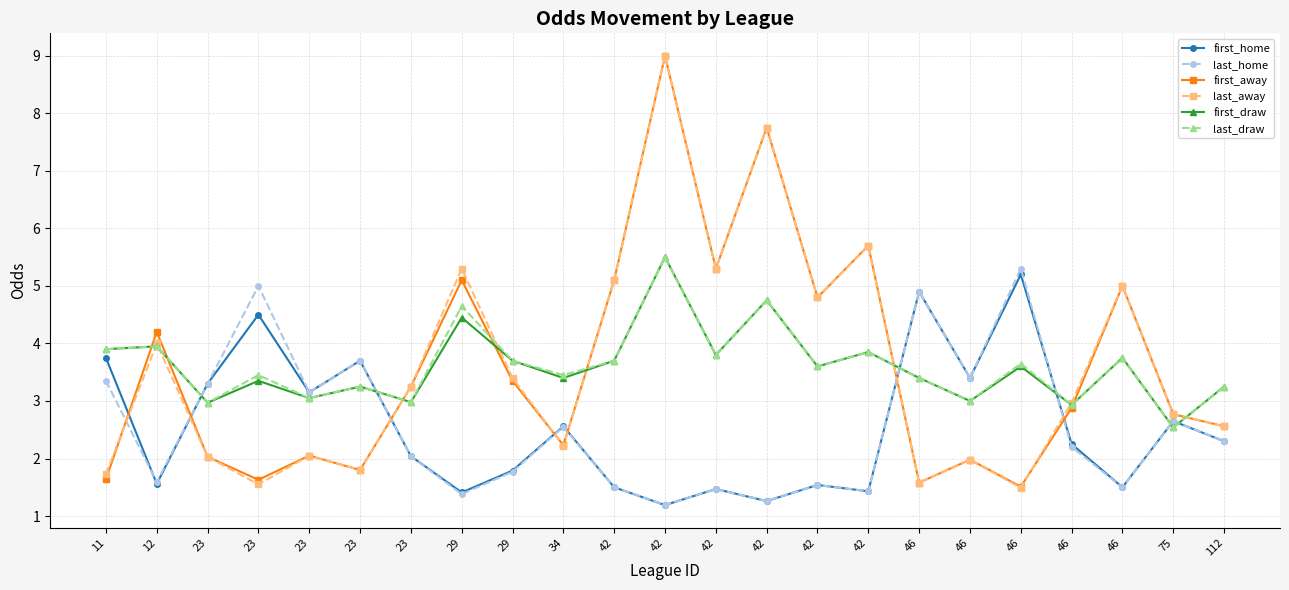

At which label is last_home closest to 3?

23